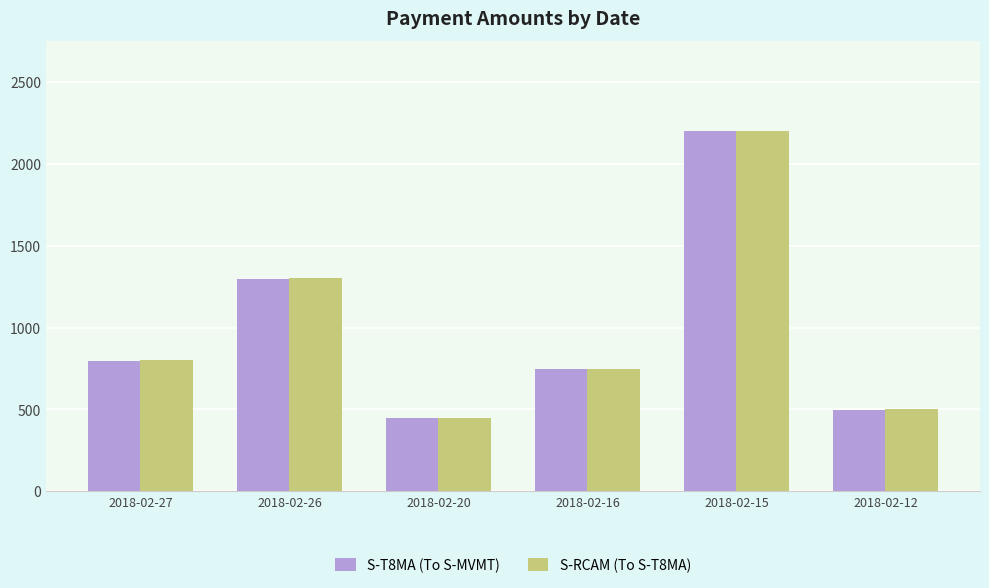

What is the spread (max minus min) of values at 2018-02-16?

1